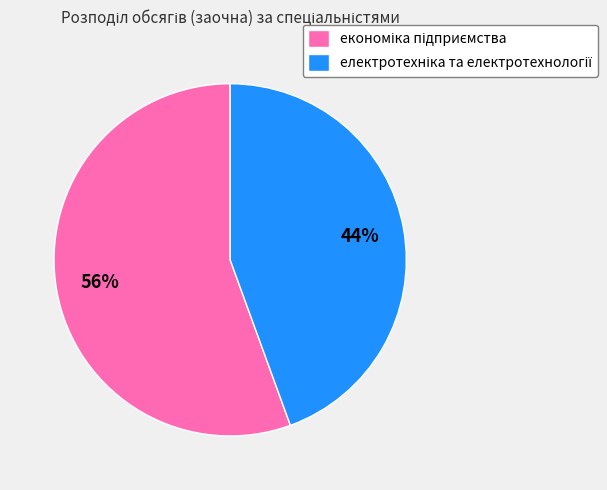

To the nearest percent, what is the average slice percentage?

50%